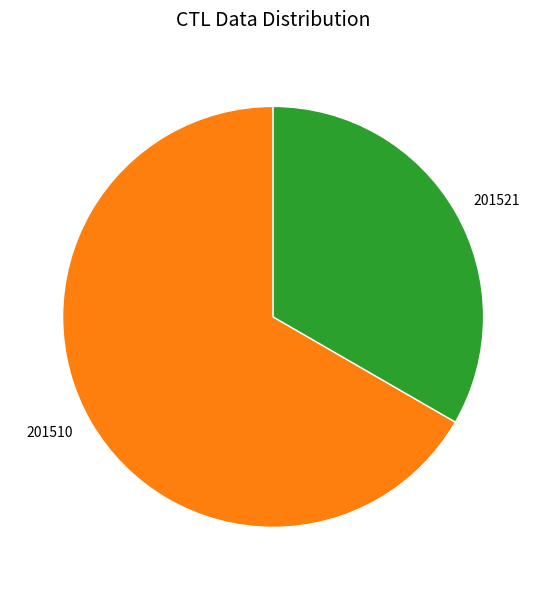

Which slice is the smallest?

201521